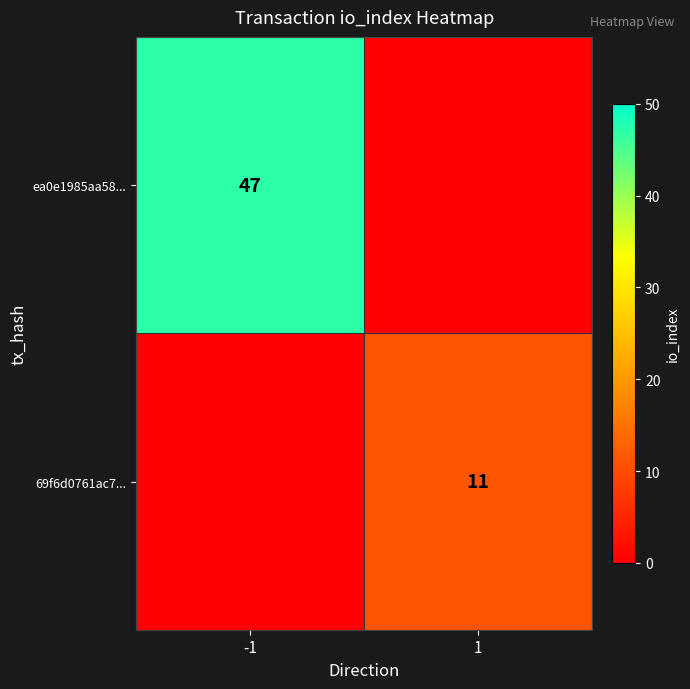

At how many categories does at least one series exceed 8?

2